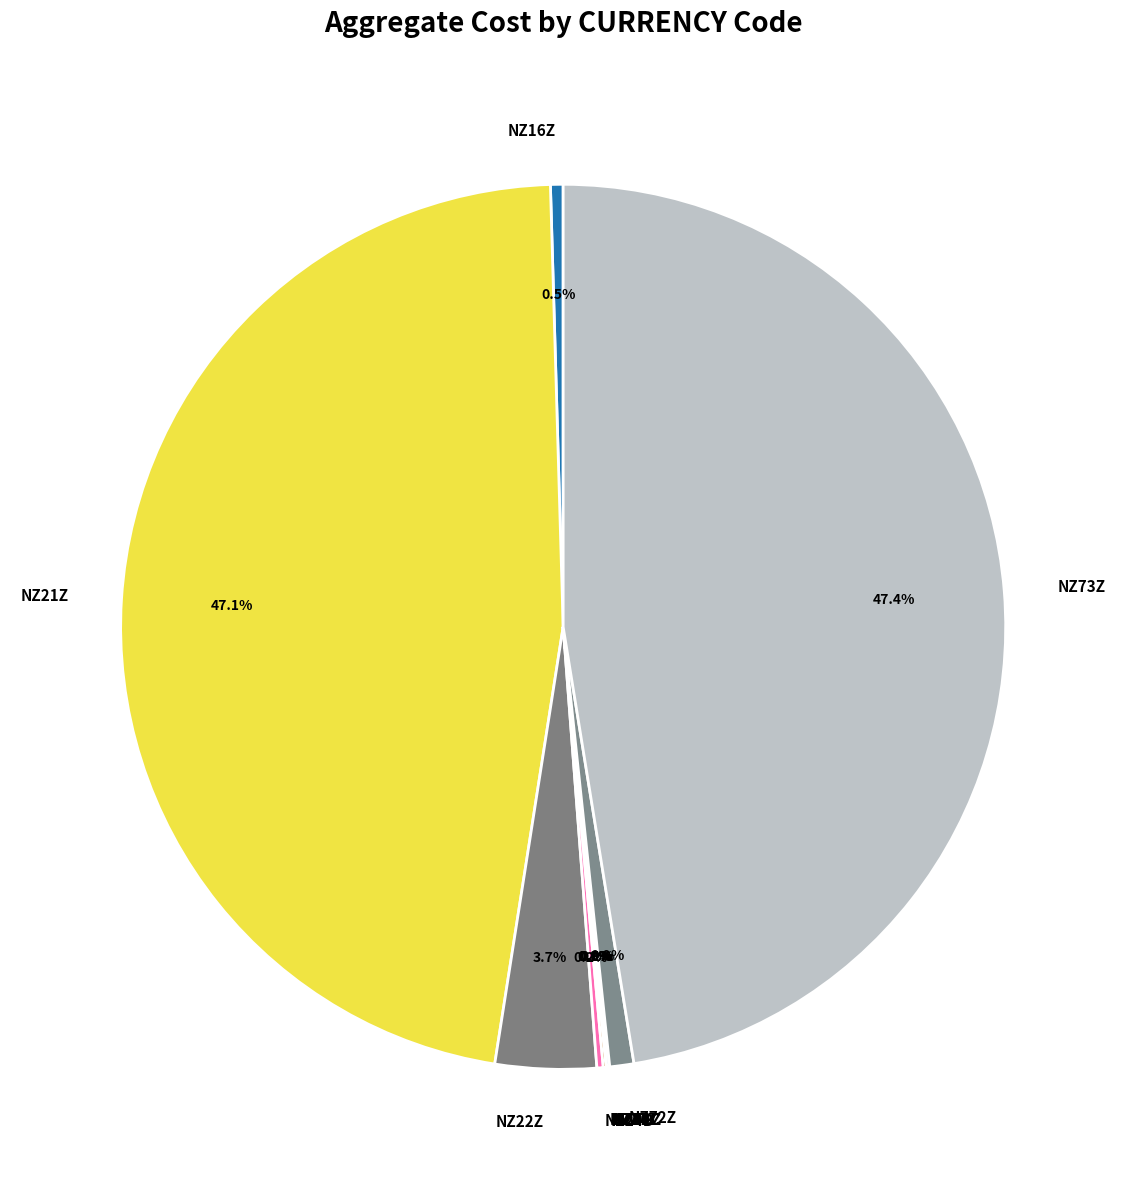

Is there any slice that represents more than half of the pie?

No